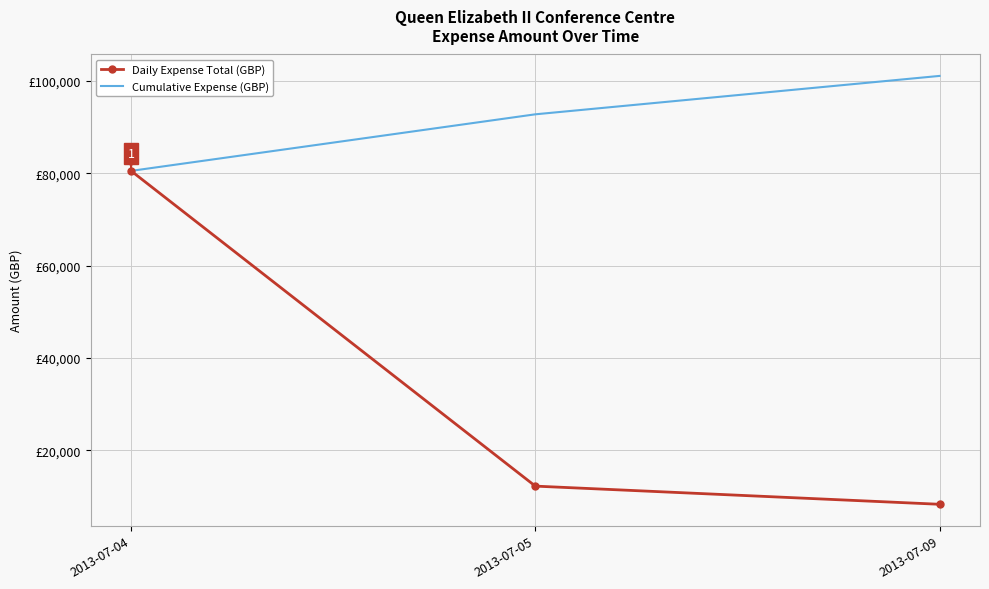

Rank the categories by Daily Expense Total (GBP) value from lowest to highest.

2013-07-09, 2013-07-05, 2013-07-04